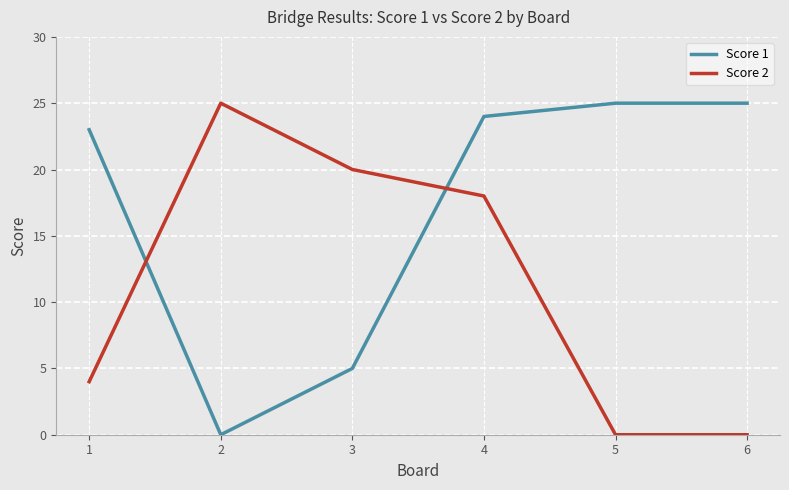

The Score 1 series shows 2 at 3. True or false?

False